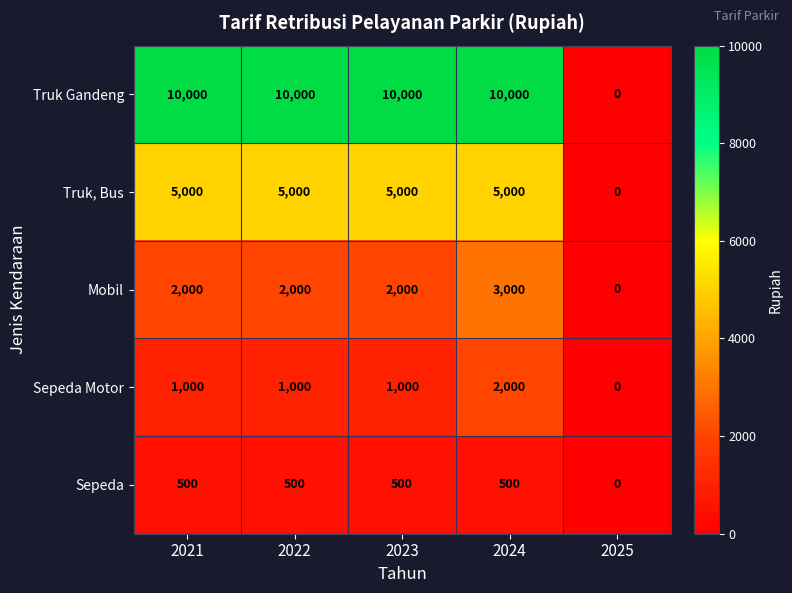

What is the maximum value for Sepeda?

500